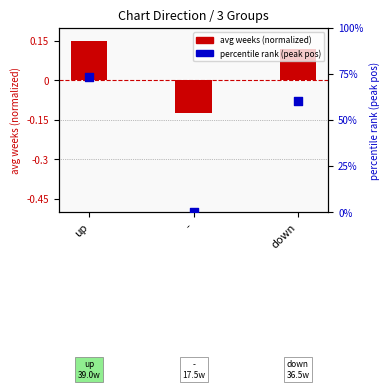

Which series reaches the maximum Y coordinate?

percentile rank (peak pos)